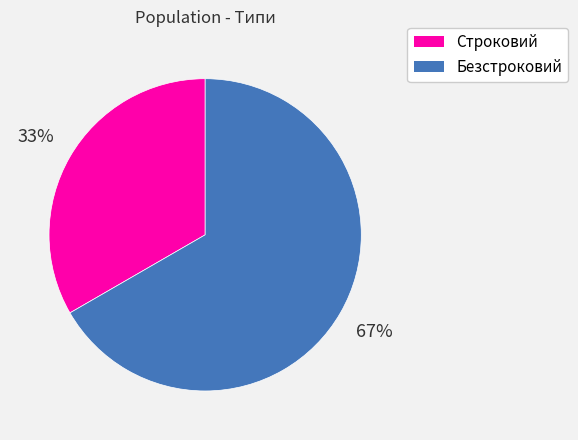

Which category has the biggest portion of the pie?

Безстроковий